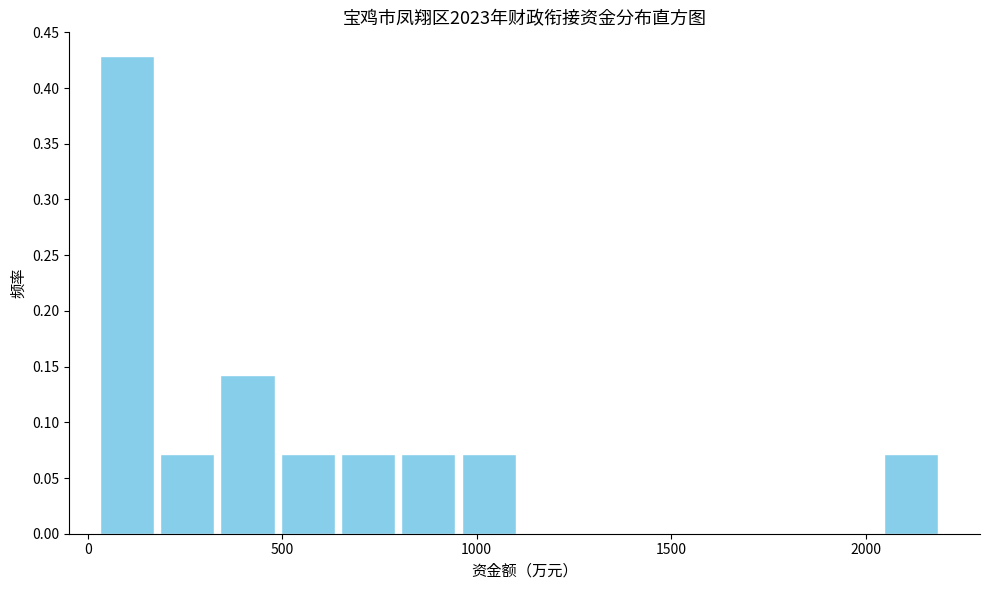

Around what value on the x-axis is the tallest bar? Give the approximate position of its centre, as read against the axis.

100